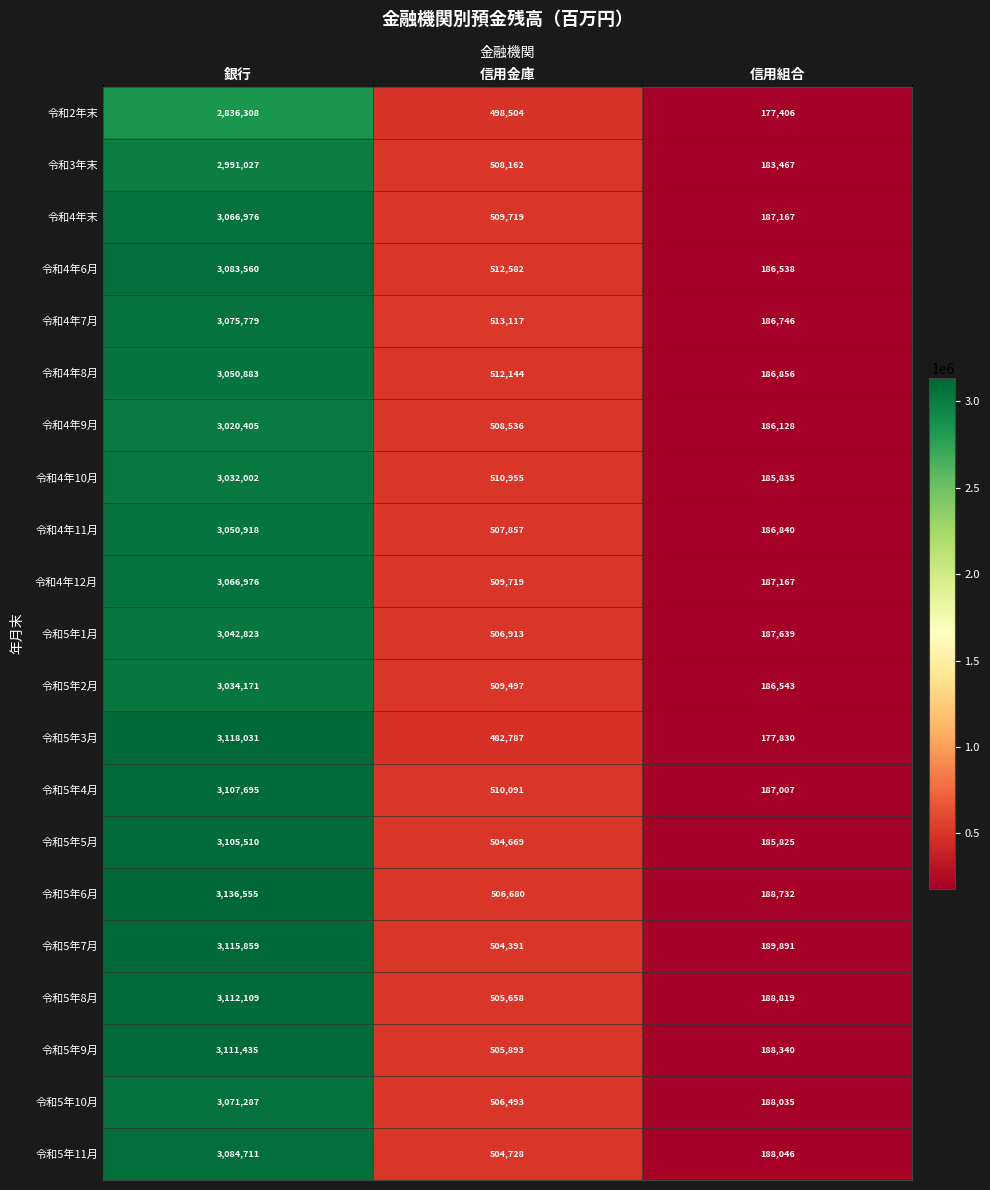

What is the difference between the highest and lowest values at 信用組合?

12485